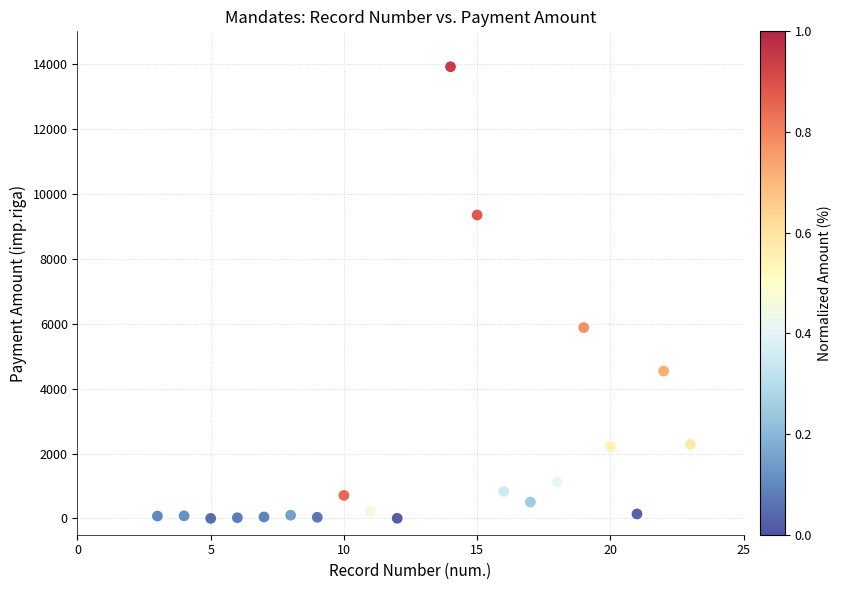

What is the range of X values (max minus min)?

20.0